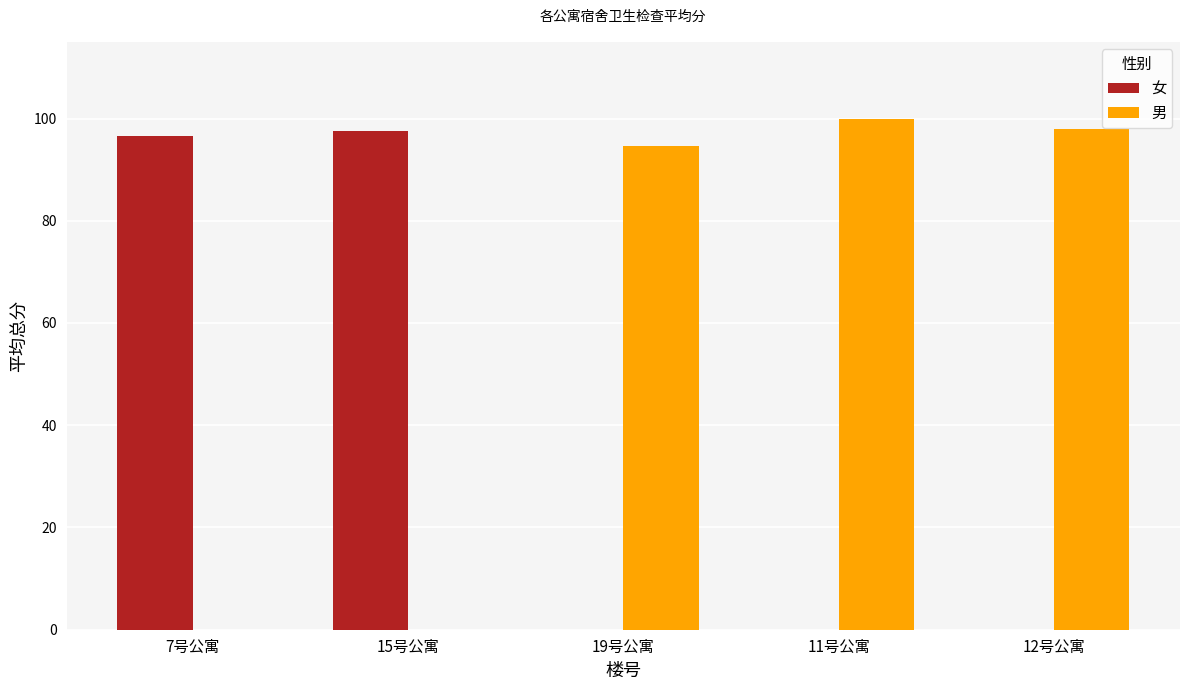

At which category is the sum across all series the highest?

11号公寓